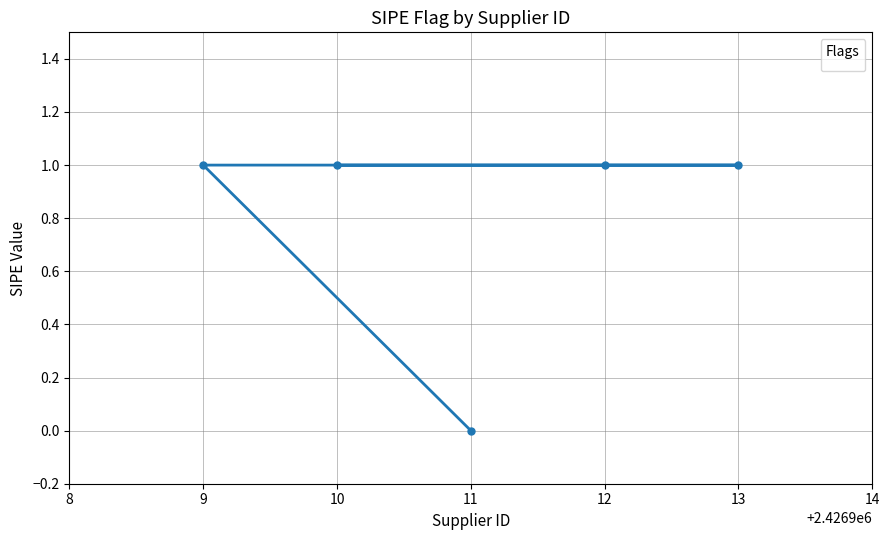

Is it true that the value at 11 is 0?

True